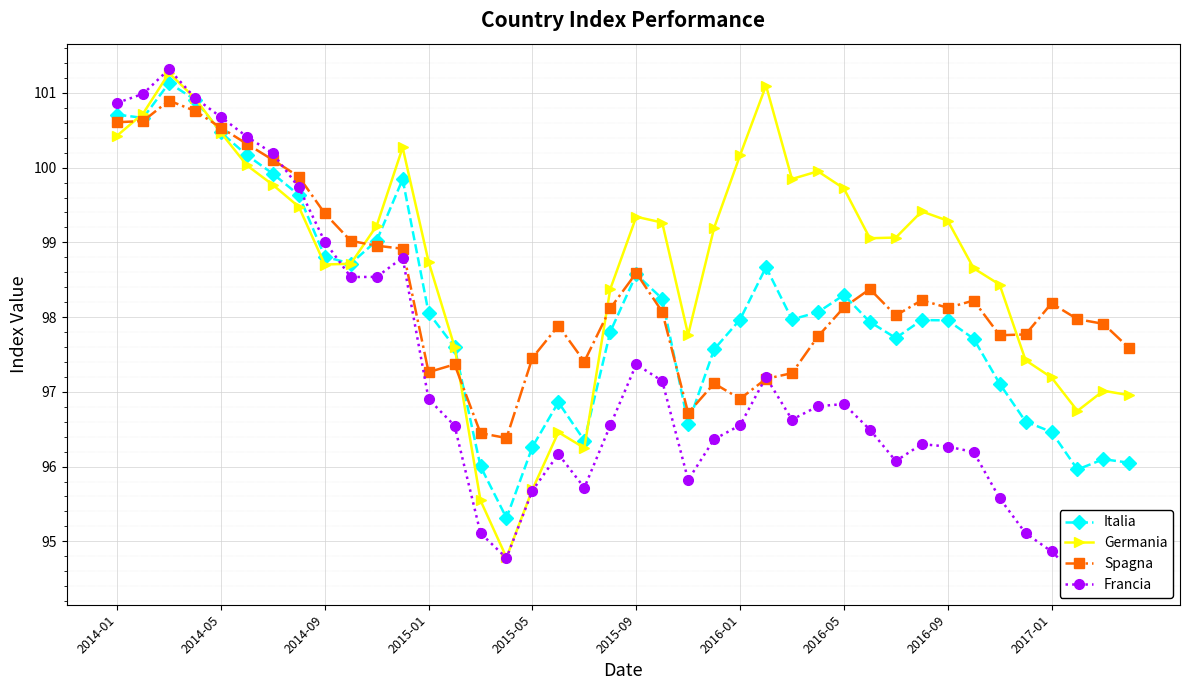

Count the number of data series in this chart.

4